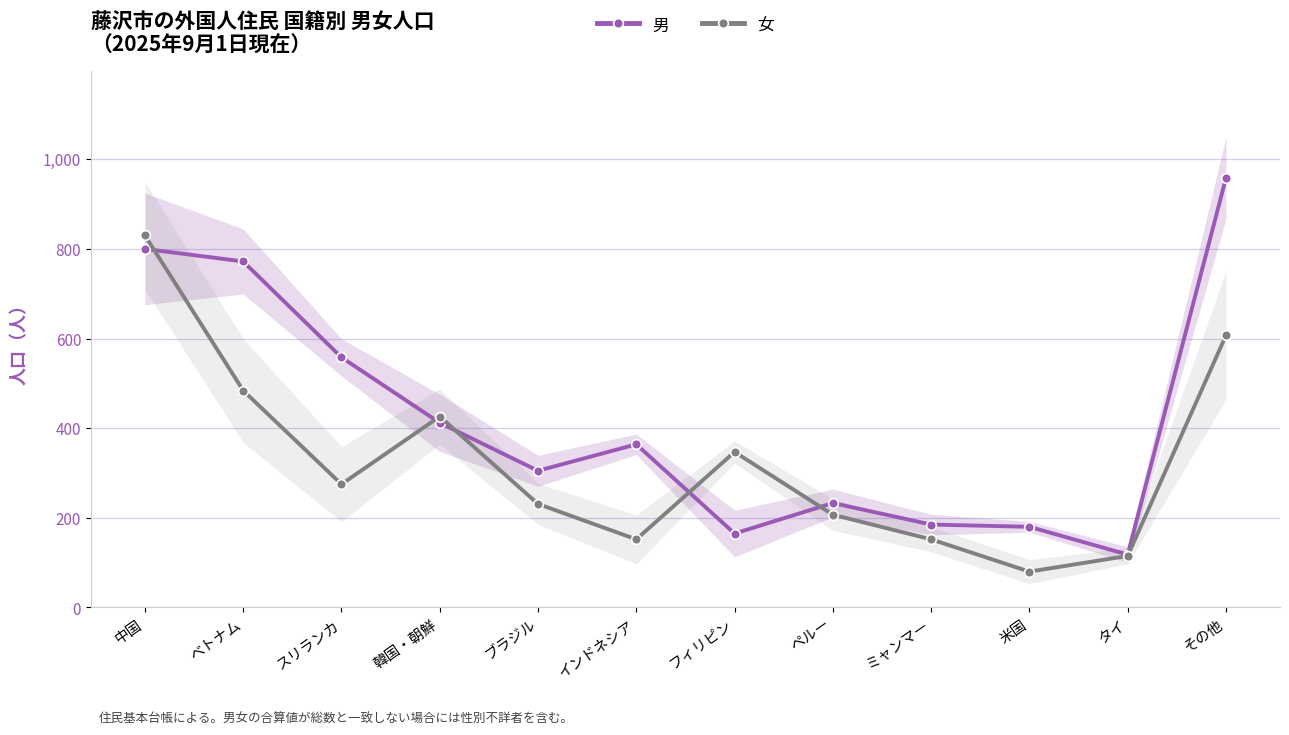

What is the difference between the maximum and second lowest values in the 男 series?

793